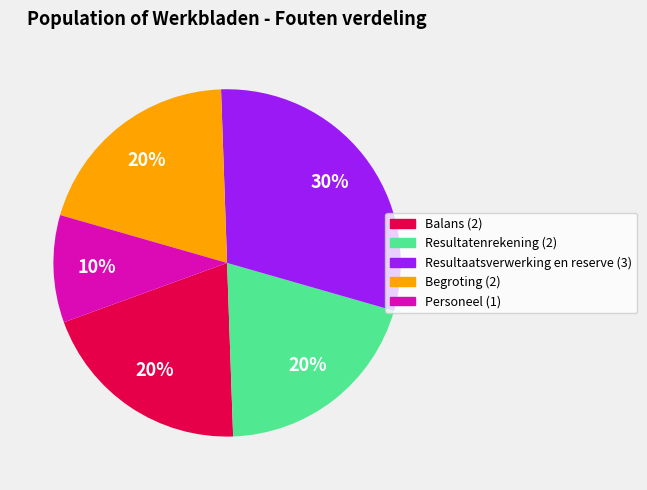

To the nearest percent, what is the difference between the largest and smallest slice percentages?

20%